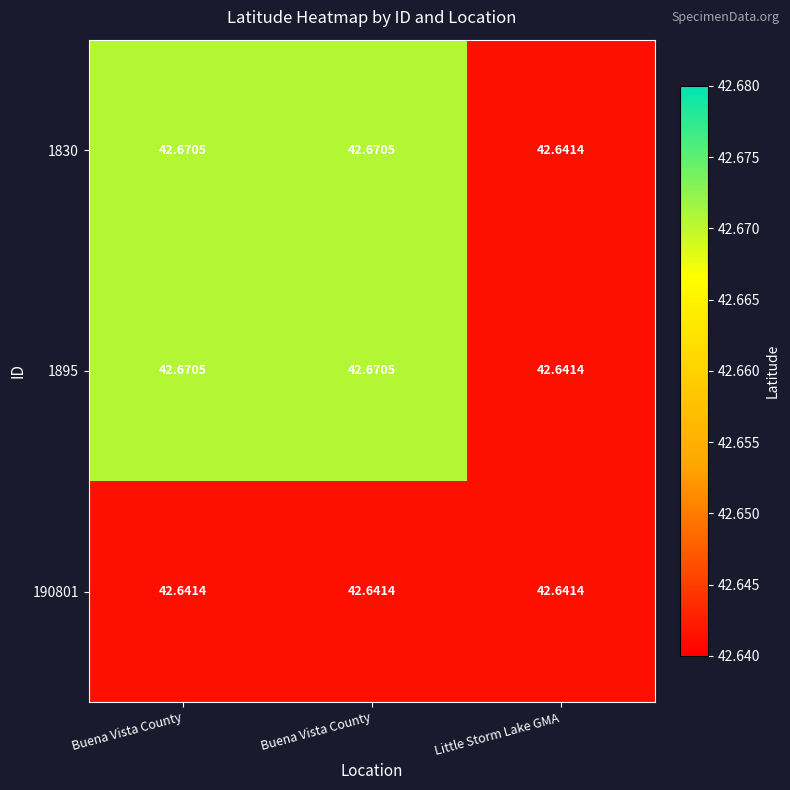

Reading left to right, what are all the values shown in this chart?

1830: Buena Vista County=42.7	Buena Vista County=42.7	Little Storm Lake GMA=42.6
1895: Buena Vista County=42.7	Buena Vista County=42.7	Little Storm Lake GMA=42.6
190801: Buena Vista County=42.6	Buena Vista County=42.6	Little Storm Lake GMA=42.6